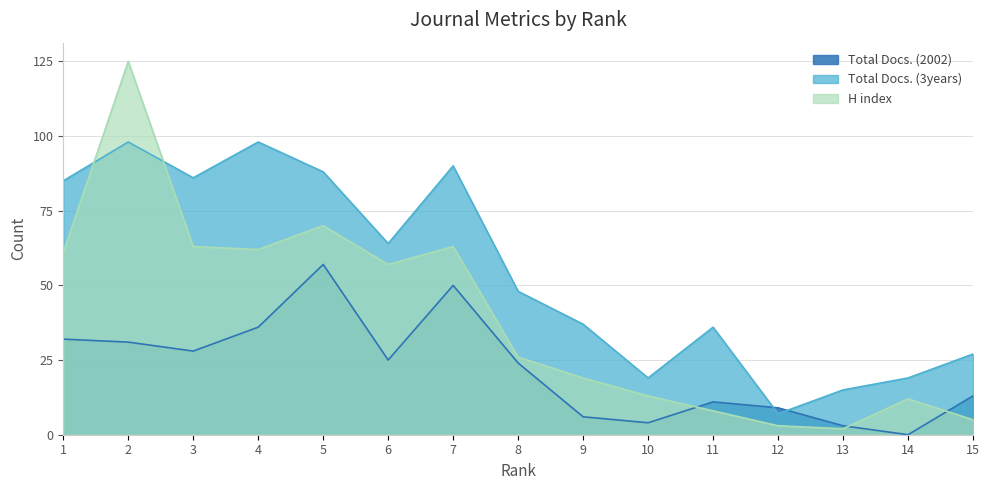

How many values in the H index series are below 26?

7